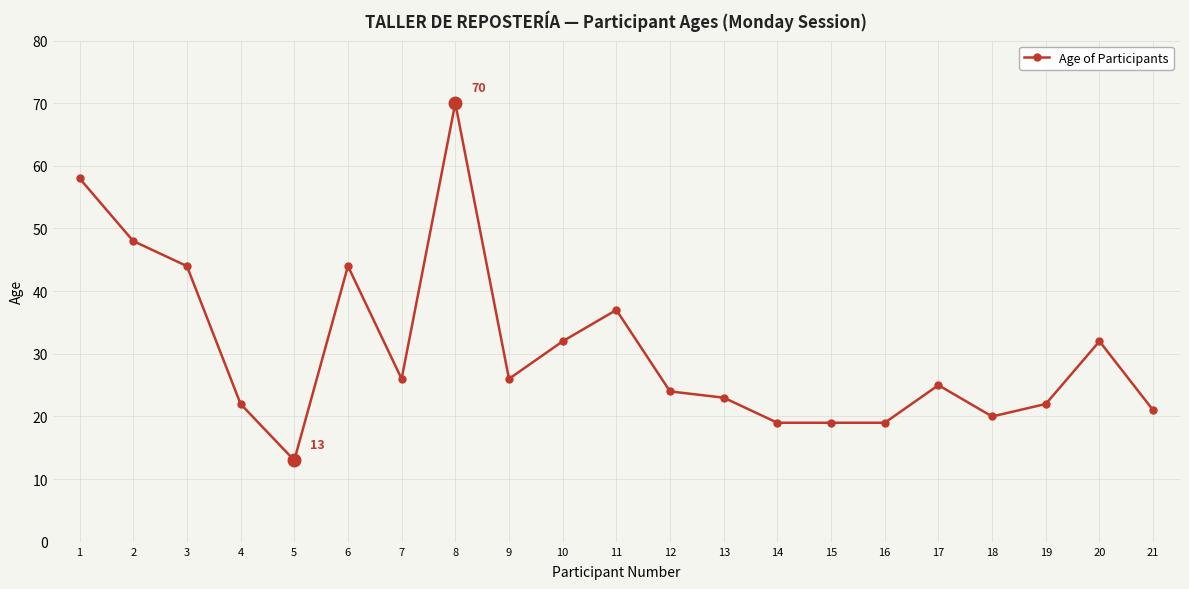

At which category does the data reach its first local valley?

5